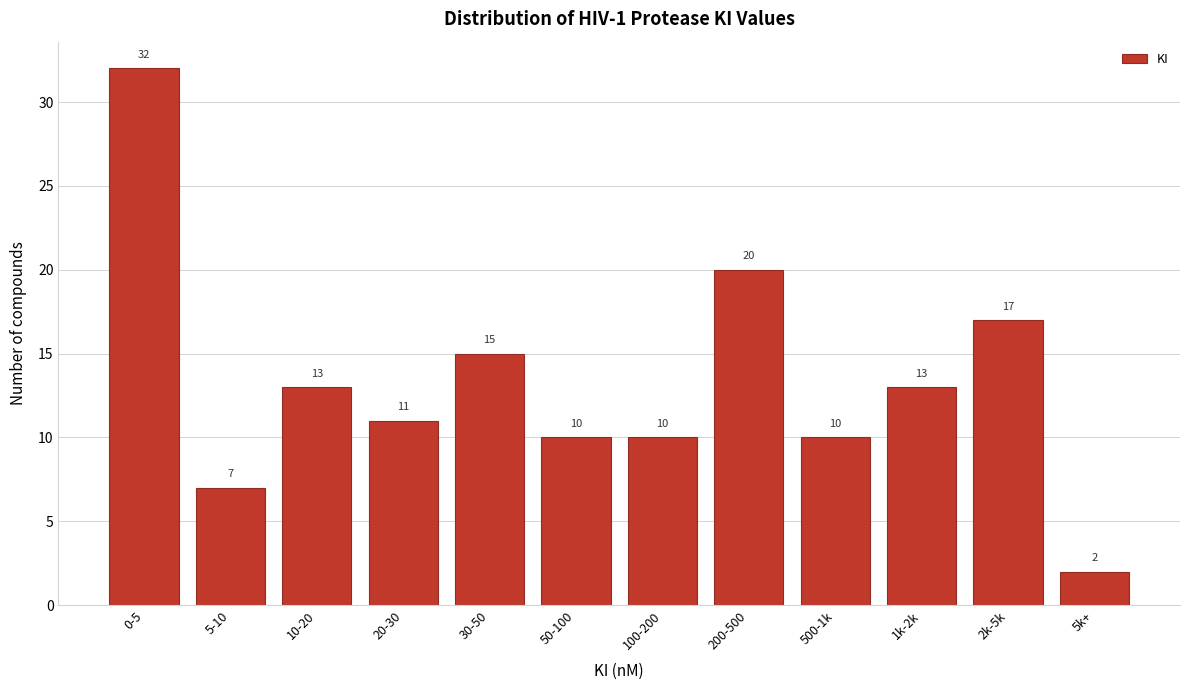

Reading left to right, transcribe all the data shown in this chart.

0-5=32	5-10=7	10-20=13	20-30=11	30-50=15	50-100=10	100-200=10	200-500=20	500-1k=10	1k-2k=13	2k-5k=17	5k+=2